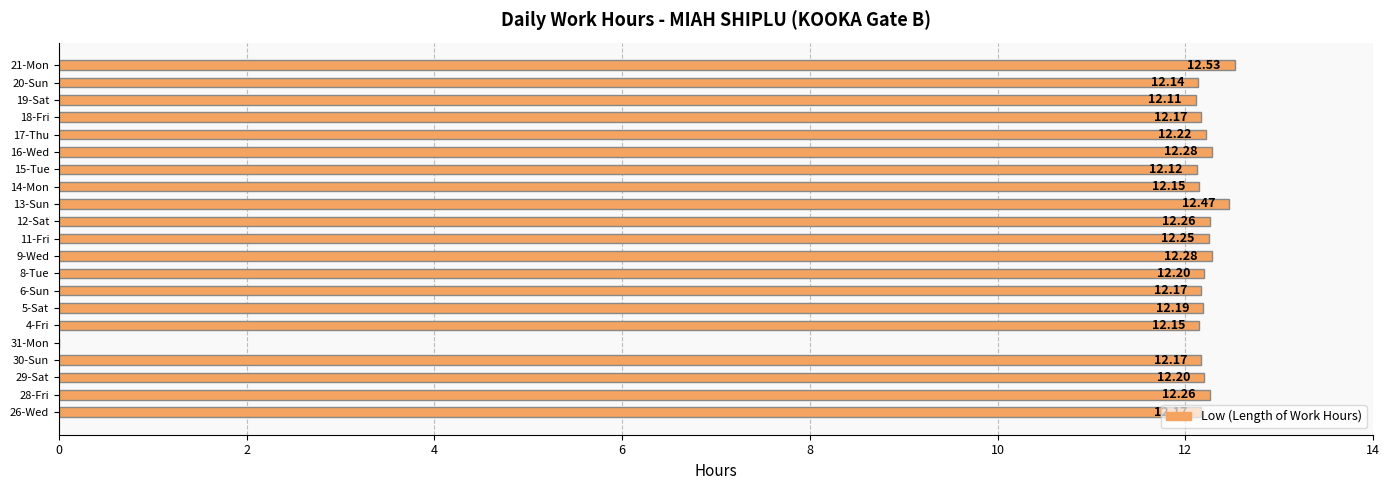

What is the sum of all values?

244.5